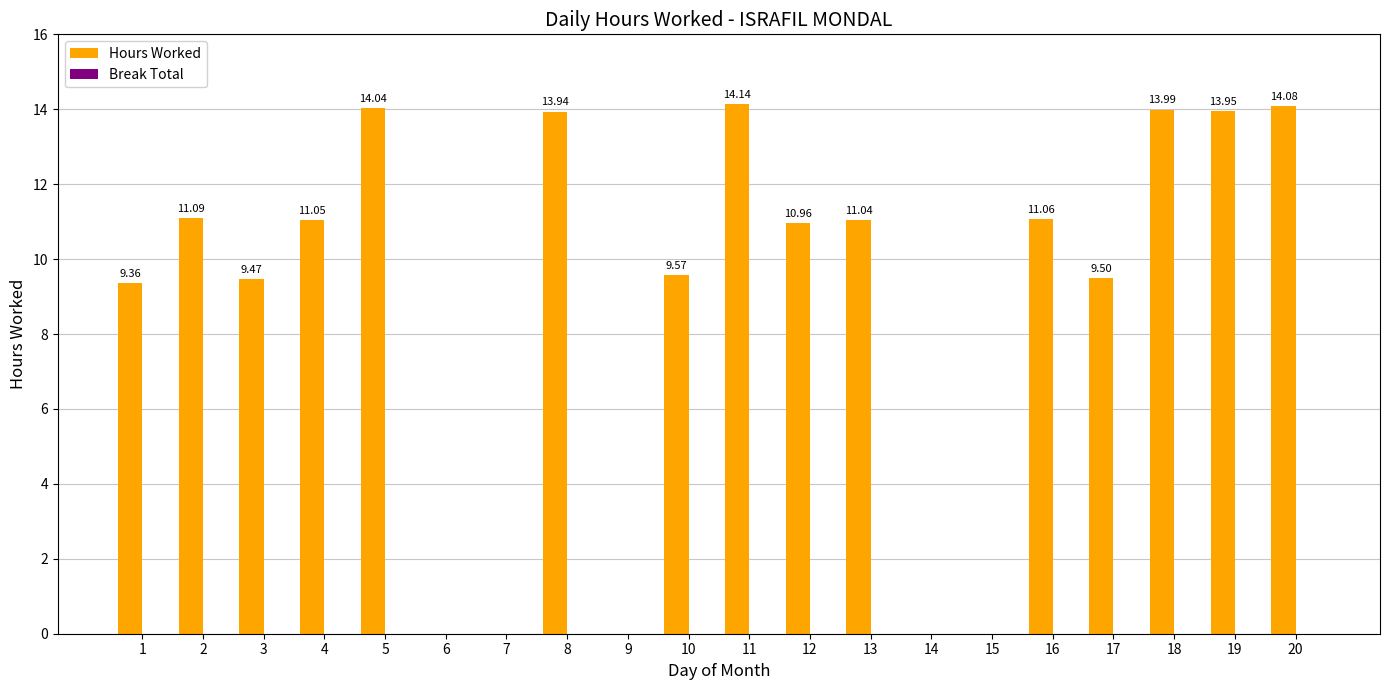

Count the number of categories in the chart.

20